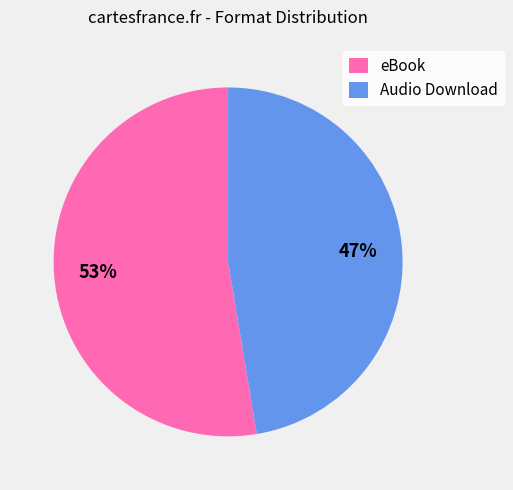

Between eBook and Audio Download, which is larger?

eBook